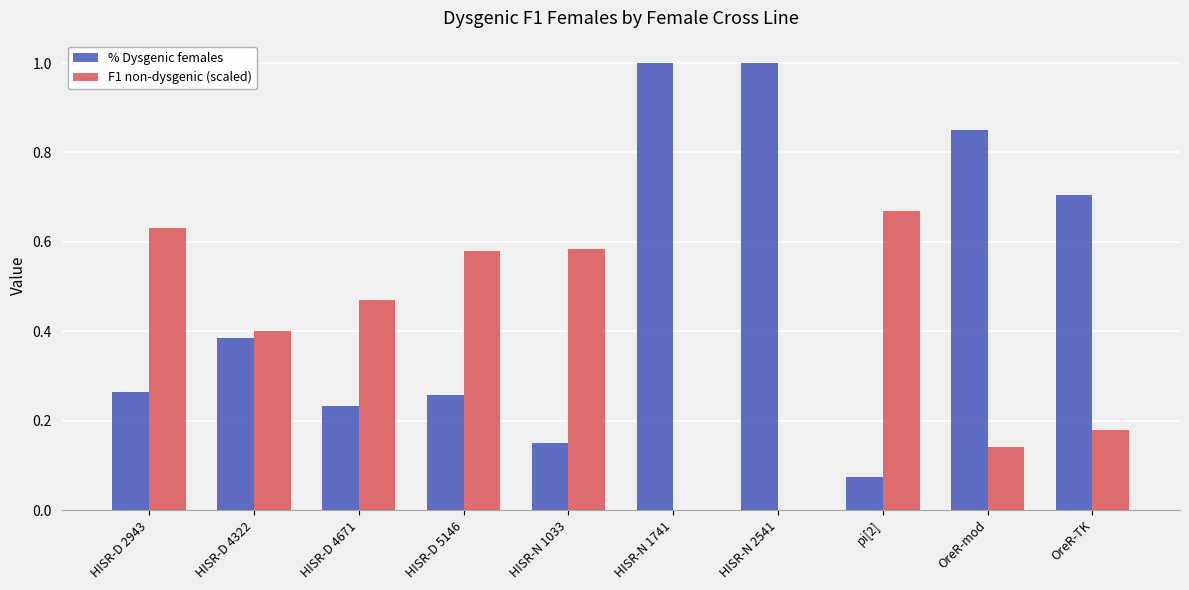

Is it true that F1 non-dysgenic (scaled) equals 0.2 at OreR-mod?

False